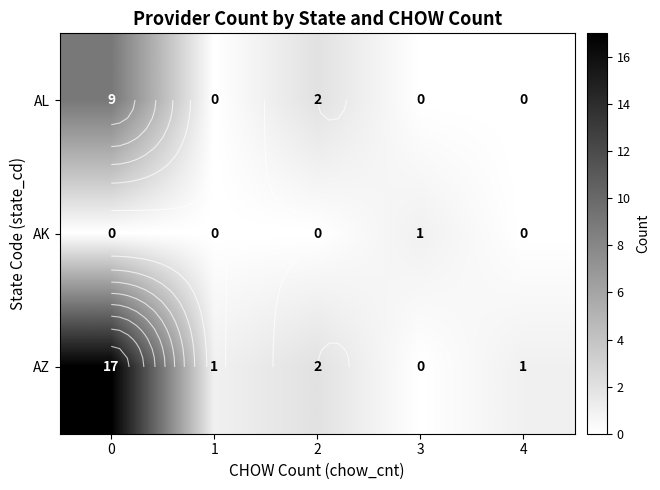

Which series has the largest total across all categories?

AZ